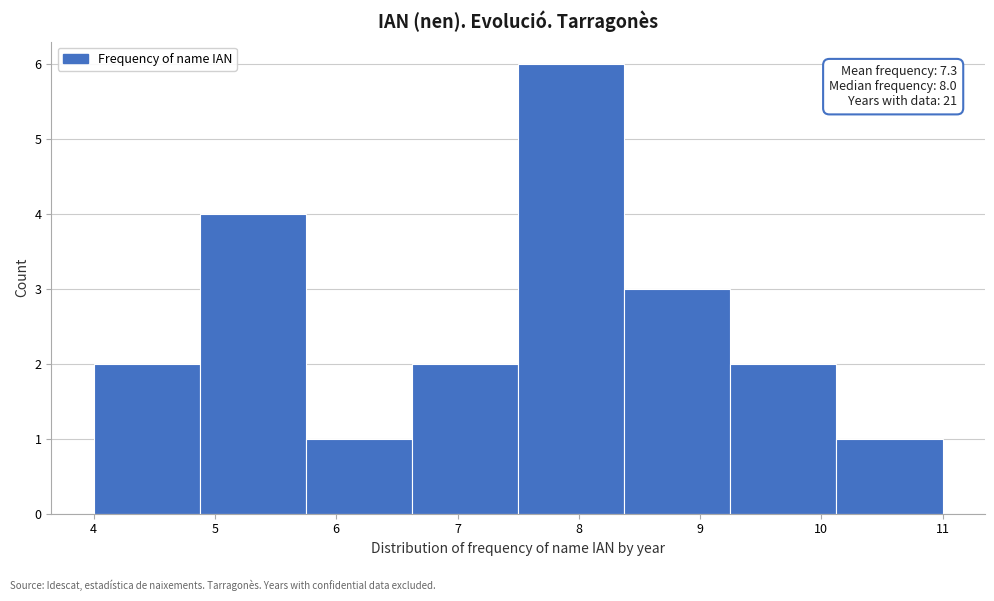

Which range on the x-axis has the tallest bar?

7.5 to 8.4